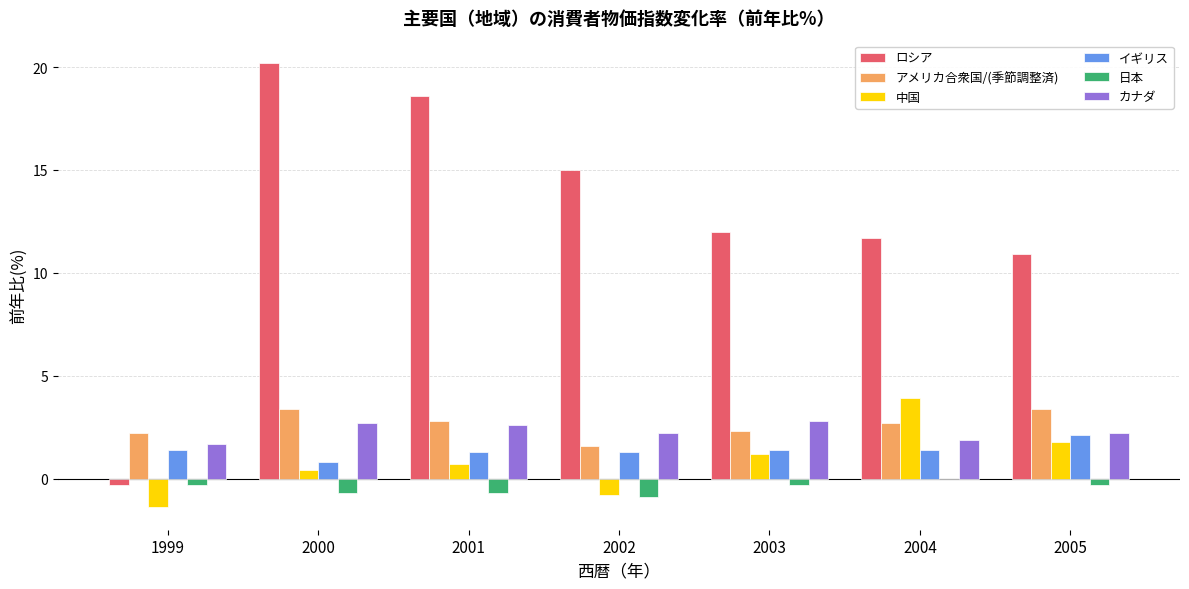

What is the maximum value shown in the chart?

20.2